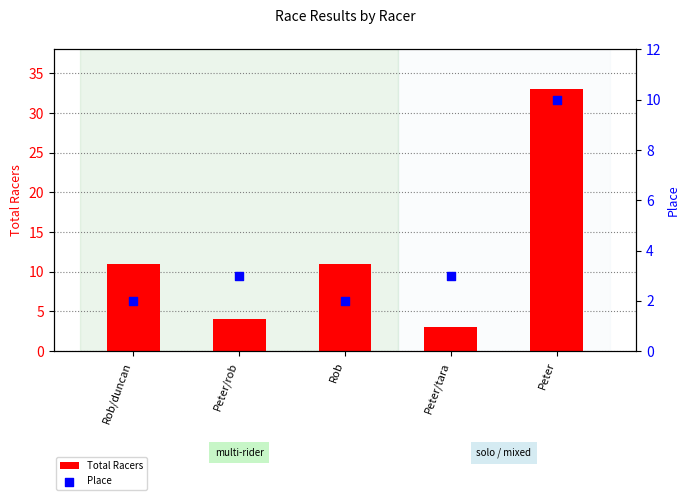

Which series contains the highest Y value?

Total Racers